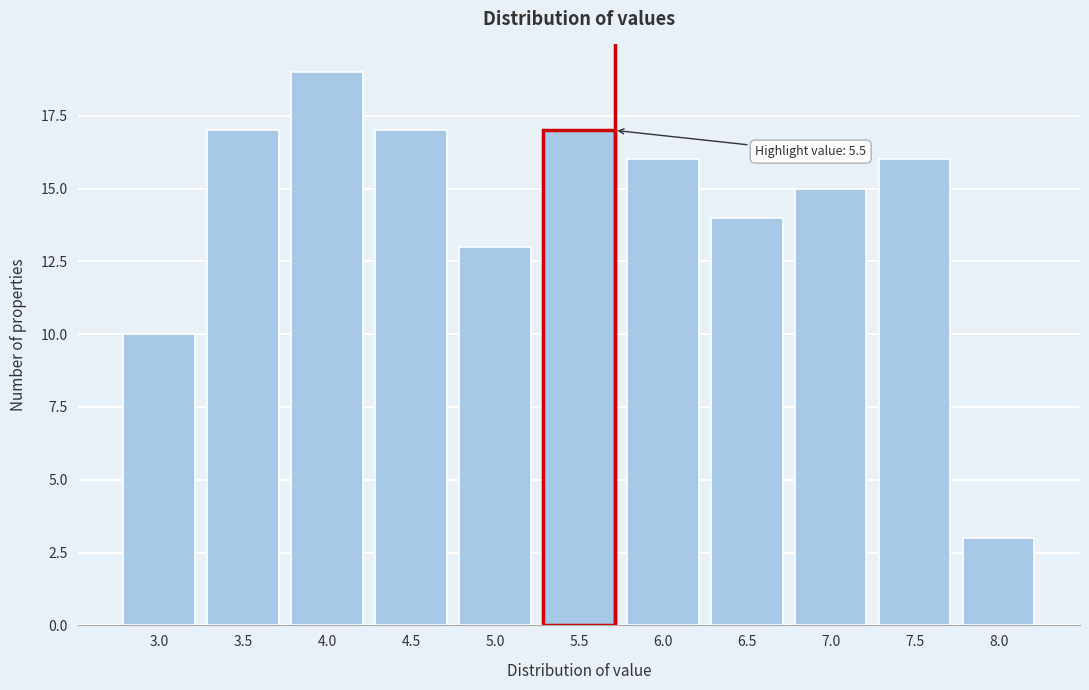

Reading left to right, list all the values displayed in this chart.

10	17	19	17	13	17	16	14	15	16	3